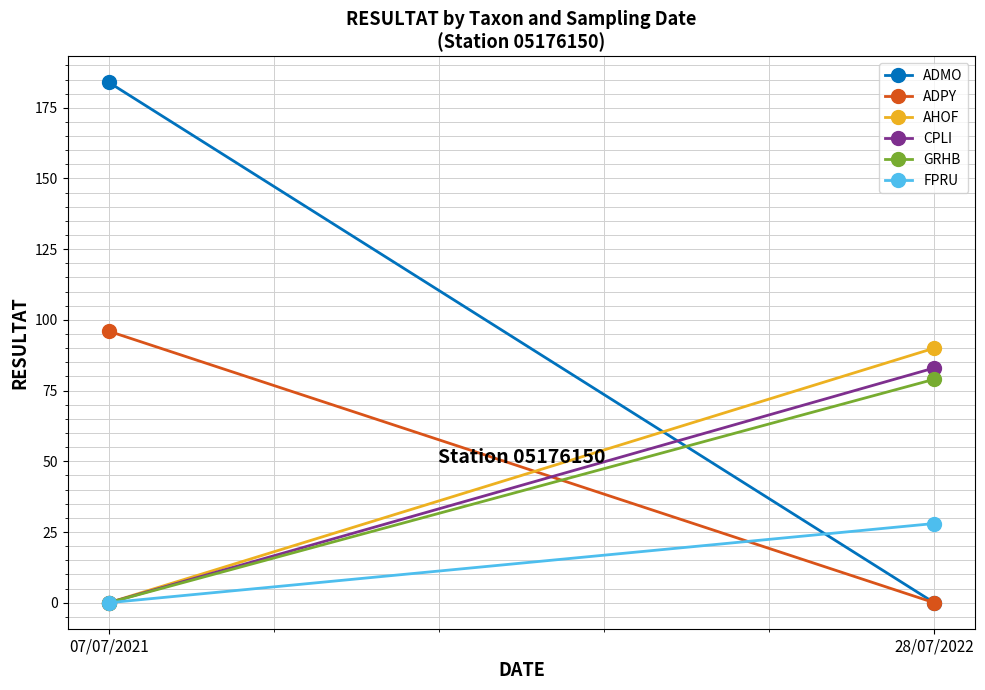

Reading left to right, list all the values displayed in this chart.

ADMO: 184	0
ADPY: 96	0
AHOF: 0	90
CPLI: 0	83
GRHB: 0	79
FPRU: 0	28